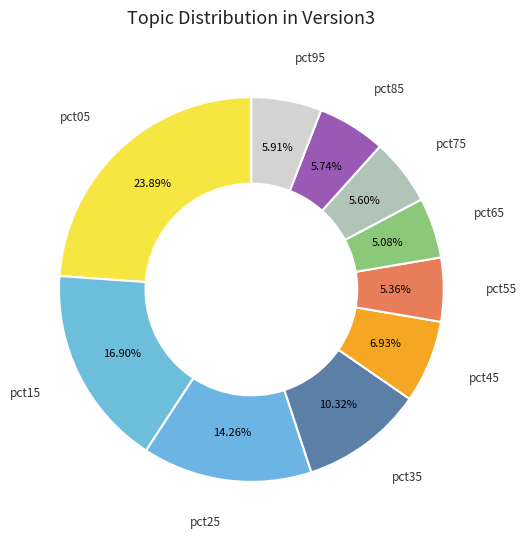

How much of the chart is everything except pct75?

94.4%